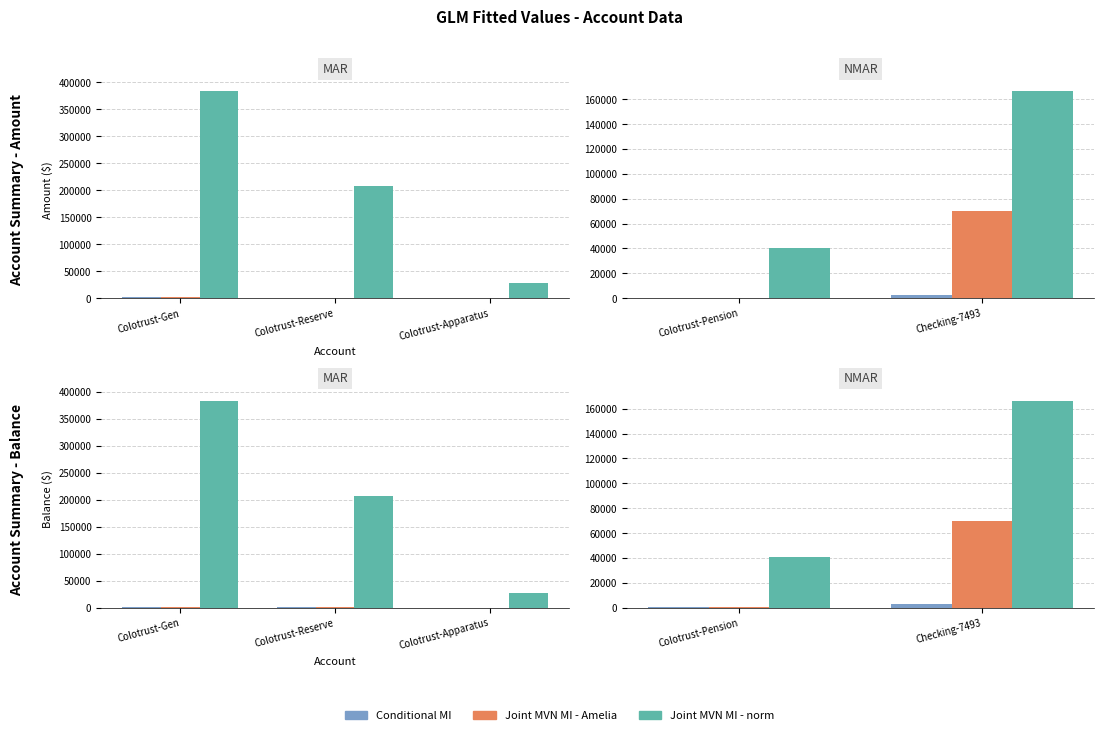

The value of Joint MVN MI - Amelia at Colotrust-Pension is 173.6. True or false?

True